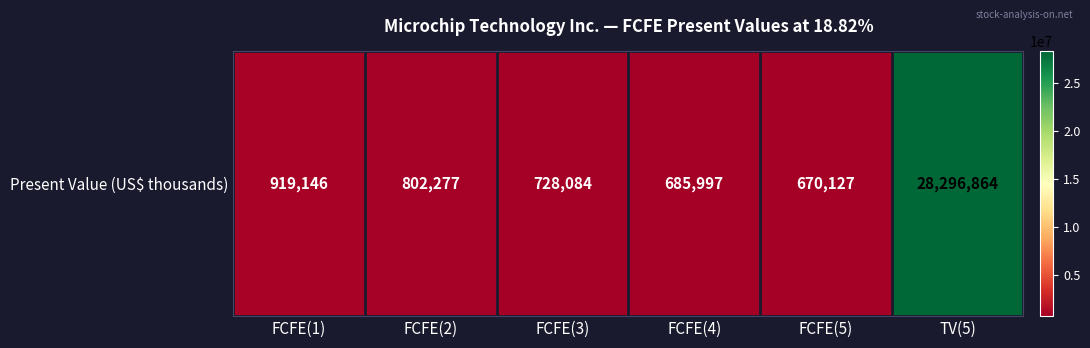

Which category has the lowest value across all series?

FCFE(5)